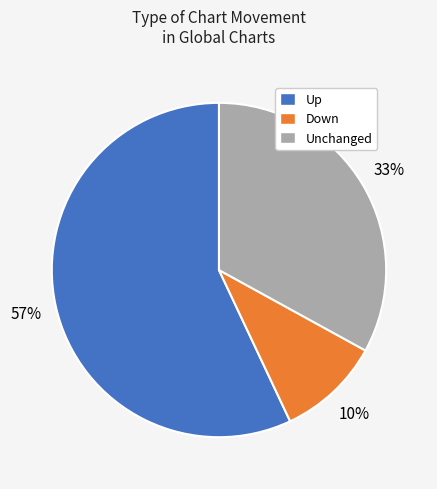

Between Up and Down, which is larger?

Up